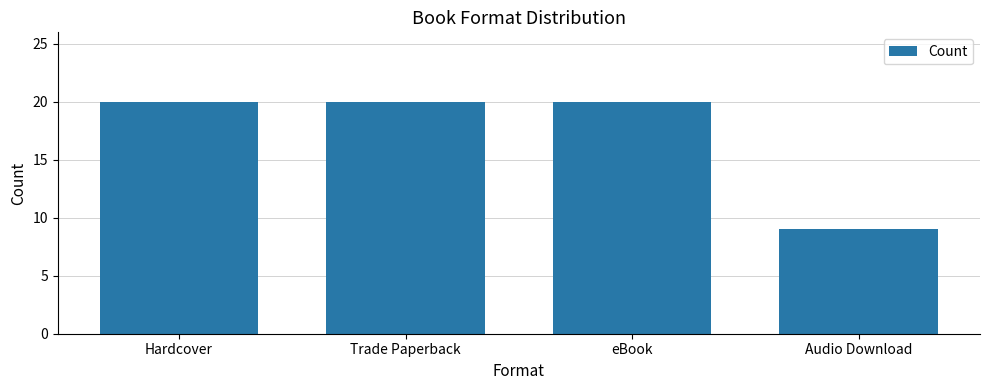

What is the difference between the values at eBook and Audio Download?

11